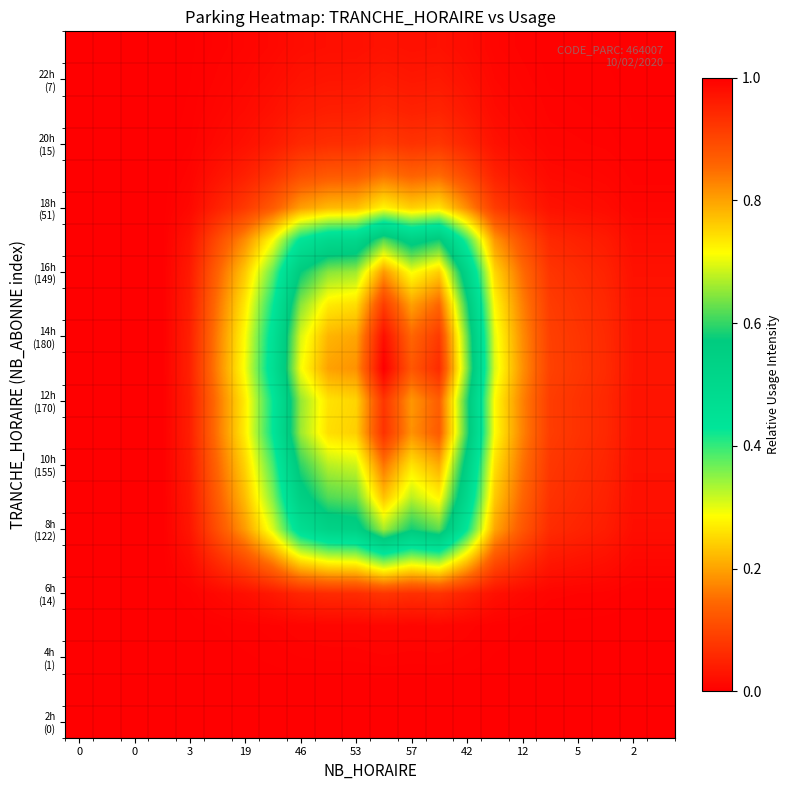

At how many categories does at least one series exceed 0?

18